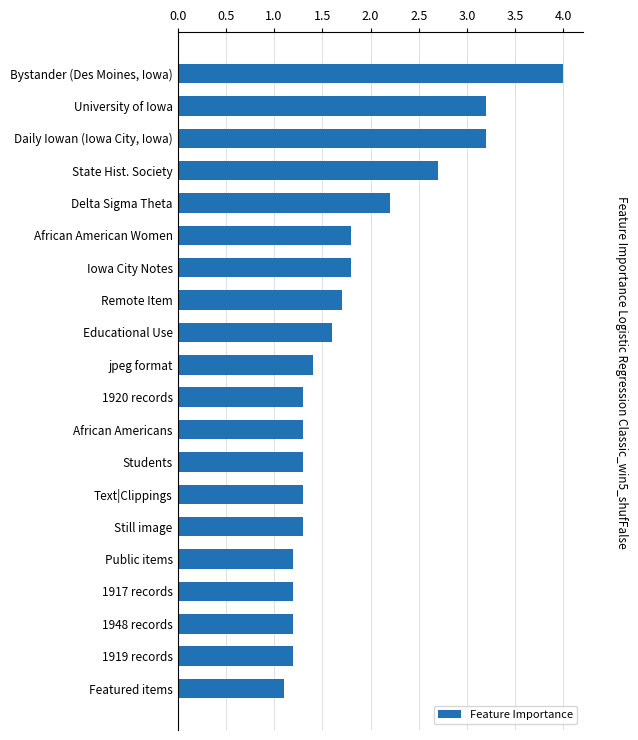

Approximately how many times larger is the value at Featured items compared to jpeg format?

0.8